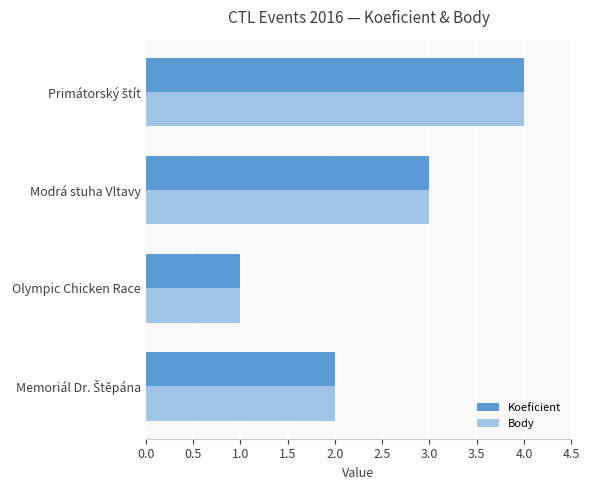

Is it true that Koeficient equals 1 at Modrá stuha Vltavy?

False